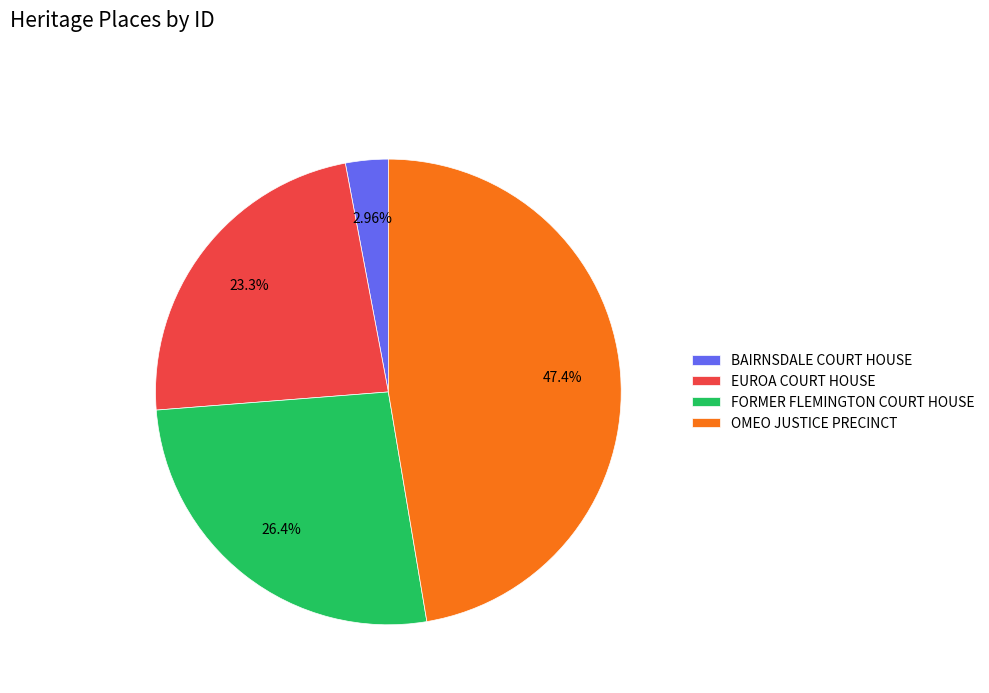

True or false: EUROA COURT HOUSE accounts for 14% of the total.

False